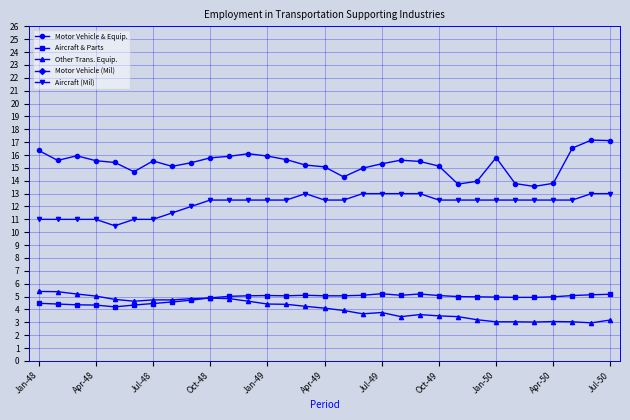

Does the chart display data point markers on the line(s)?

Yes